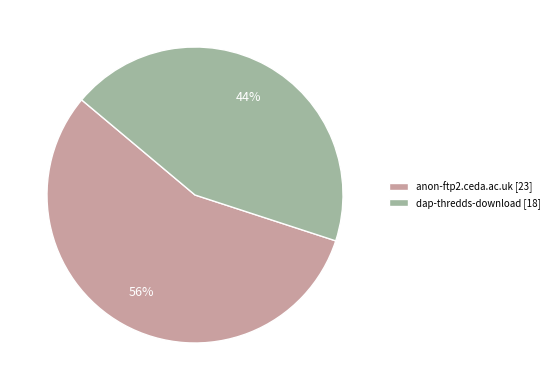

How many slices are in this pie chart?

2